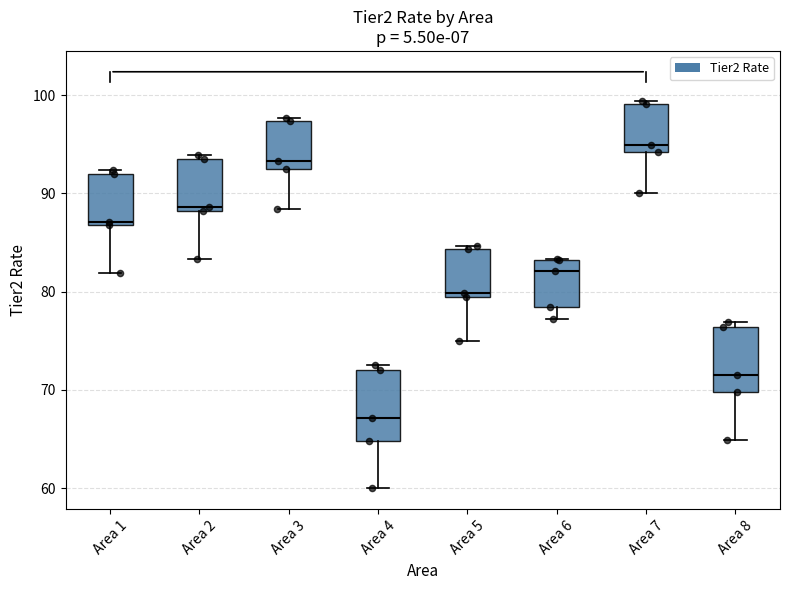

Which box has the lowest median line?

Area 4